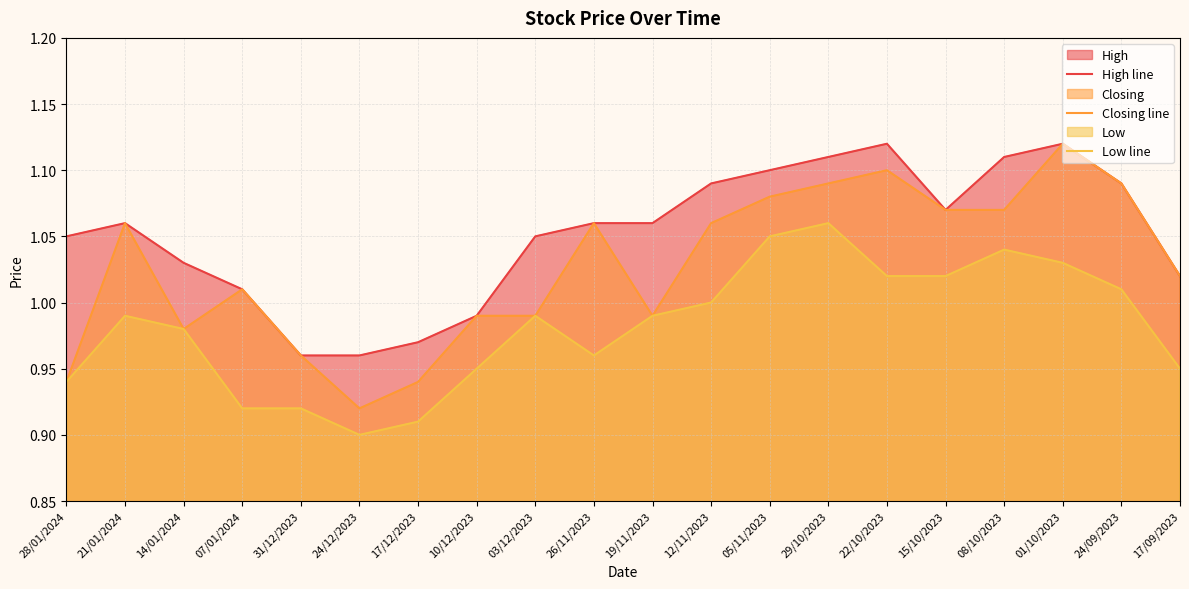

What is the total value across all series at 15/10/2023?

3.2